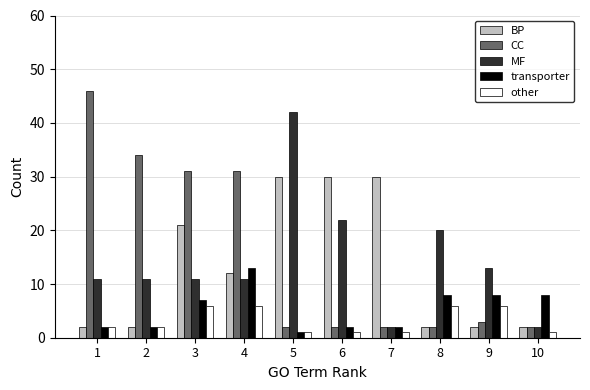

Which series has the largest range (max minus min)?

CC